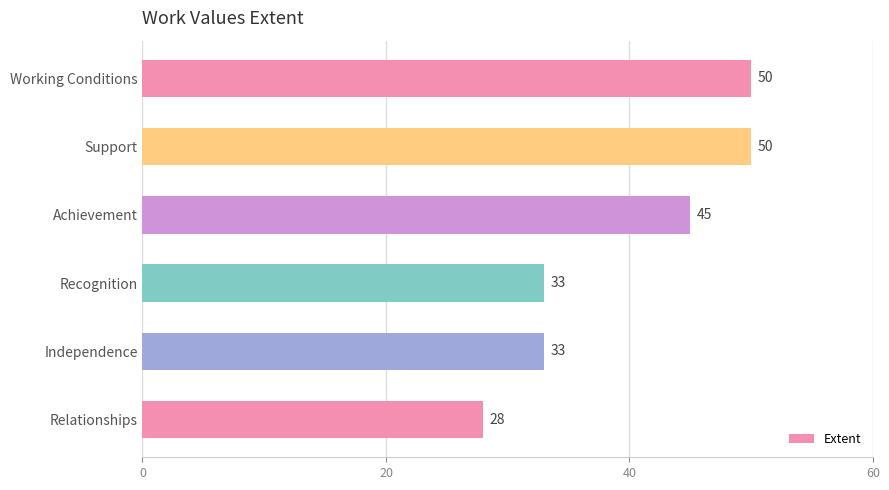

Reading top to bottom, what are all the values shown in this chart?

Working Conditions=50	Support=50	Achievement=45	Recognition=33	Independence=33	Relationships=28